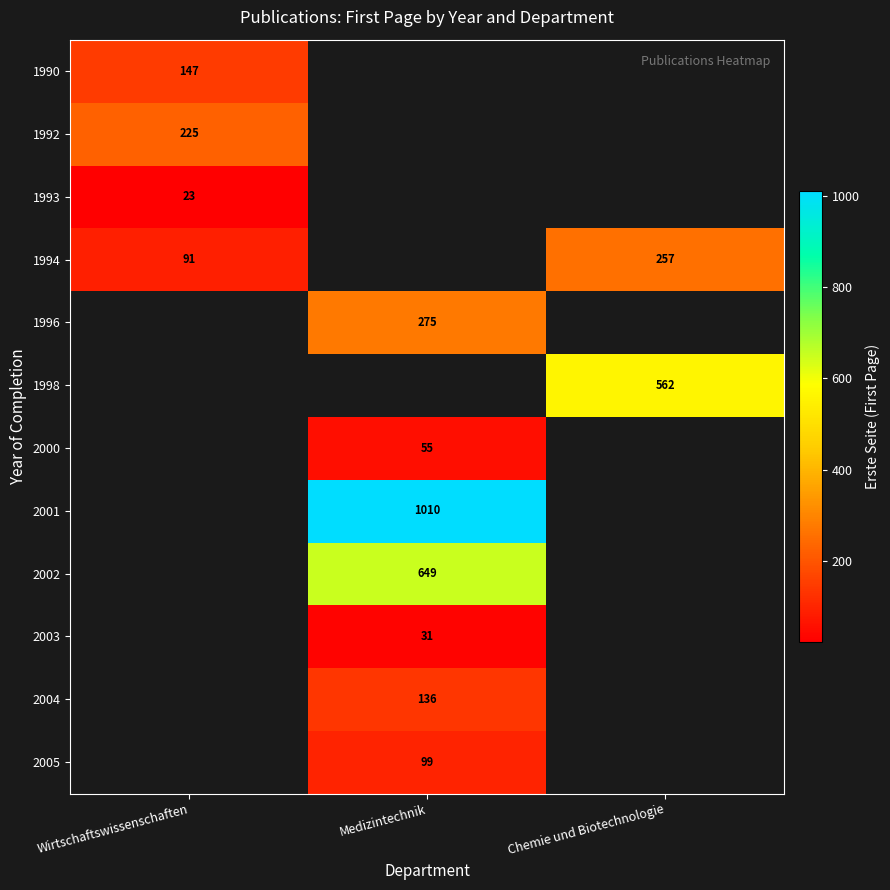

Between Medizintechnik and Wirtschaftswissenschaften, which is larger?

Wirtschaftswissenschaften